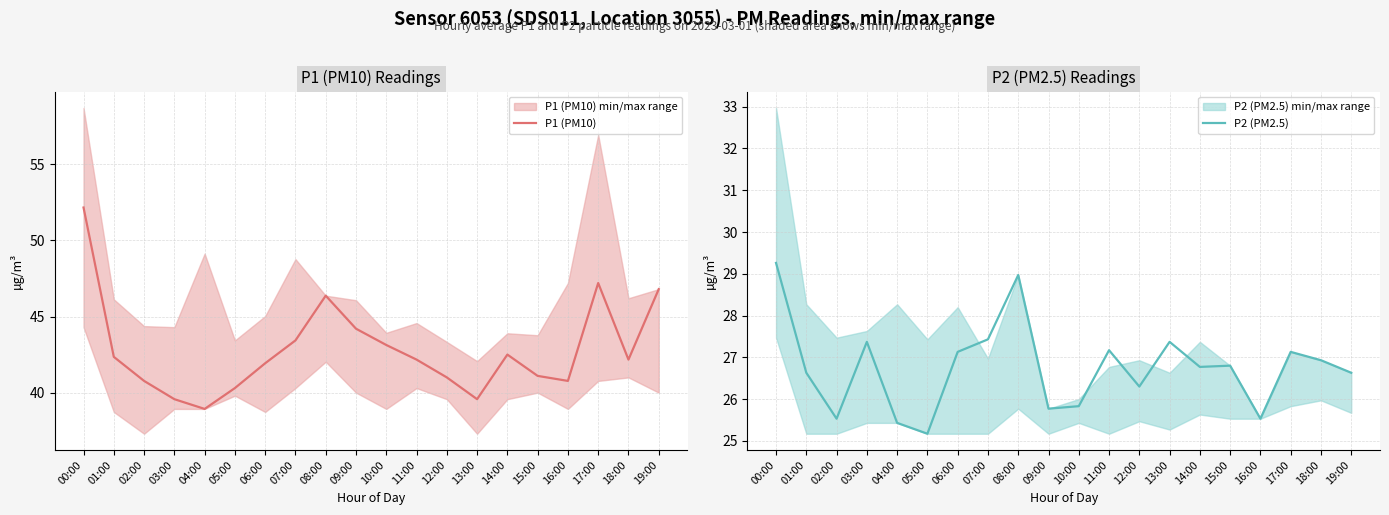

How many data points in P1 (PM10) are above 42?

11